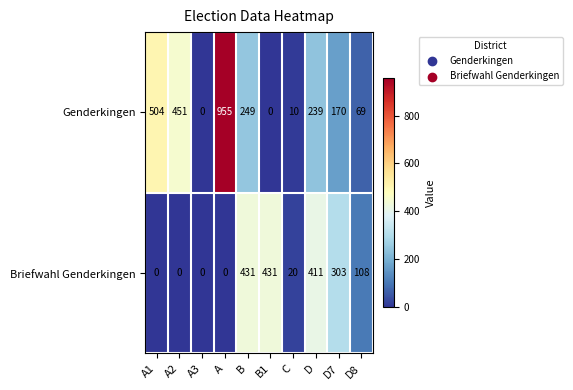

List the series in order of their peak value, lowest first.

Briefwahl Genderkingen, Genderkingen